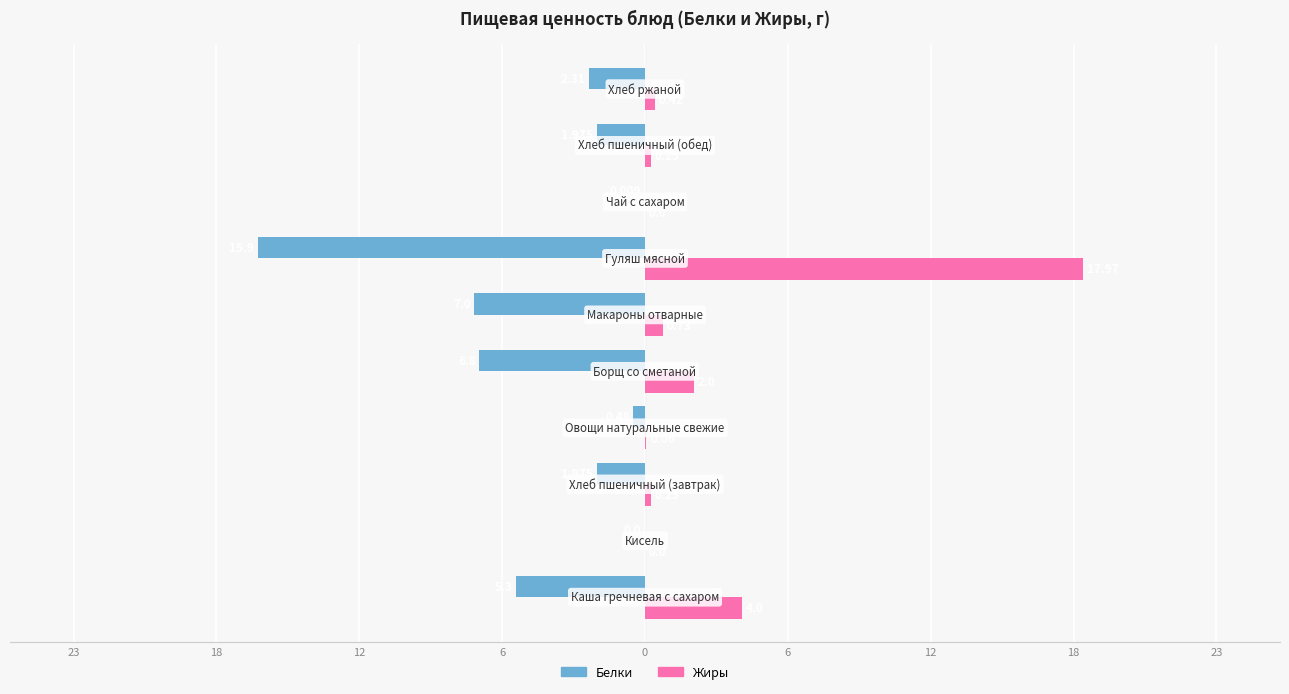

Reading right to left, transcribe all the data shown in this chart.

Белки: -2.3	-2.0	-0.0	-15.9	-7.0	-6.8	-0.5	-2.0	0.0	-5.3
Жиры: 0.4	0.2	0.0	18.0	0.7	2.0	0.1	0.2	0.0	4.0